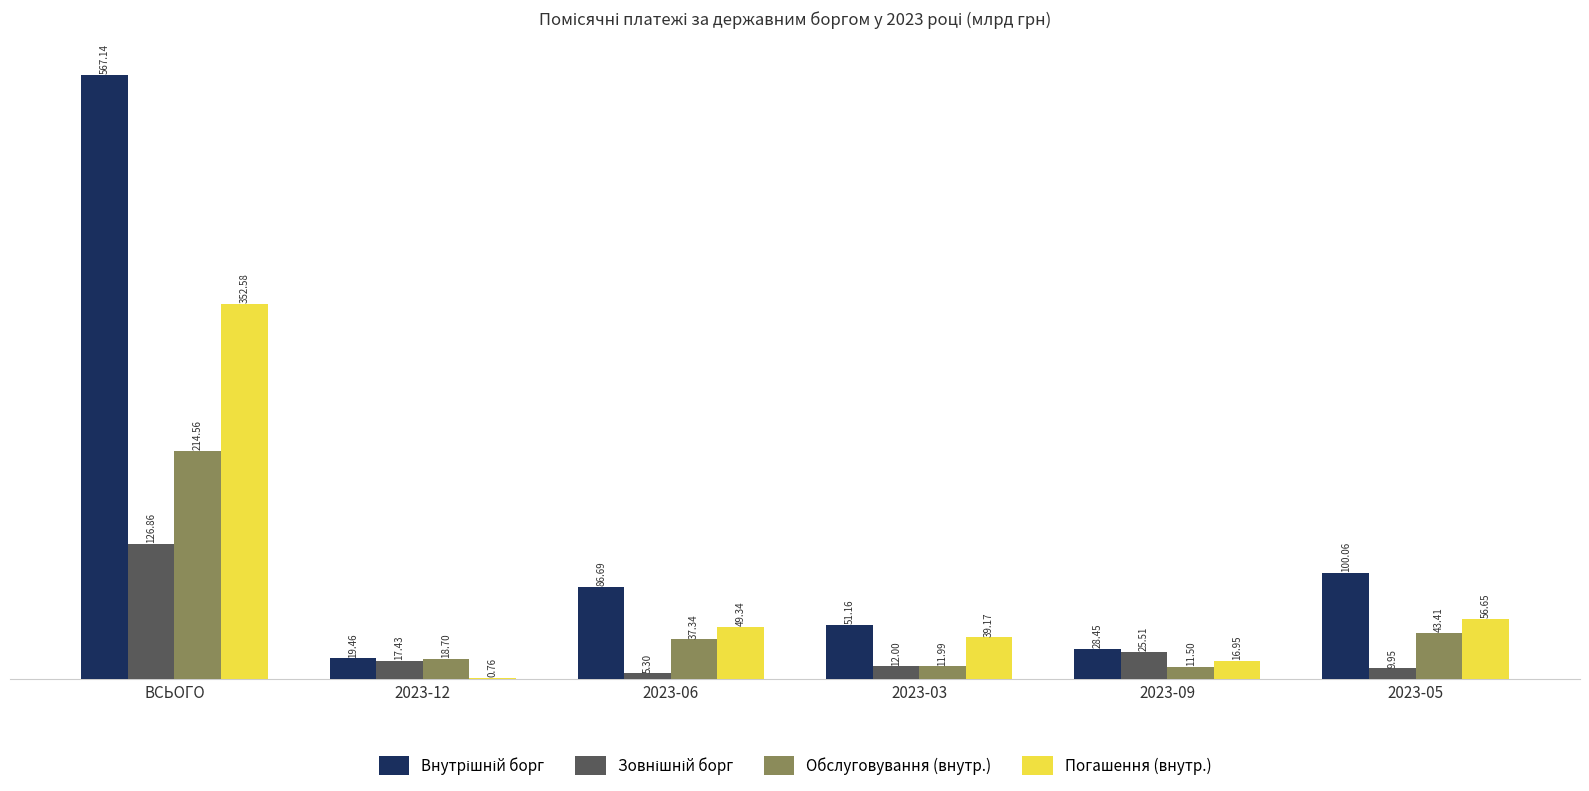

What is the total value across all series at 2023-03?

114.3